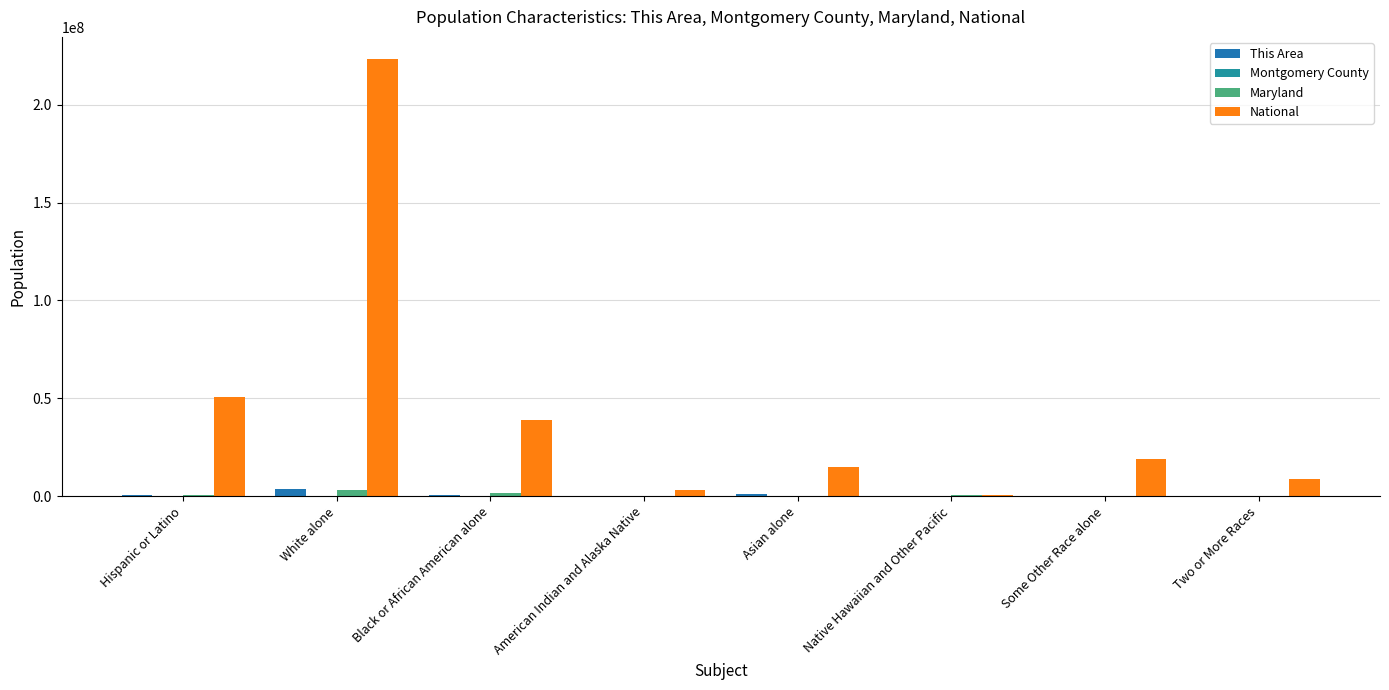

What is the difference between the highest and lowest values at White alone?

223552907